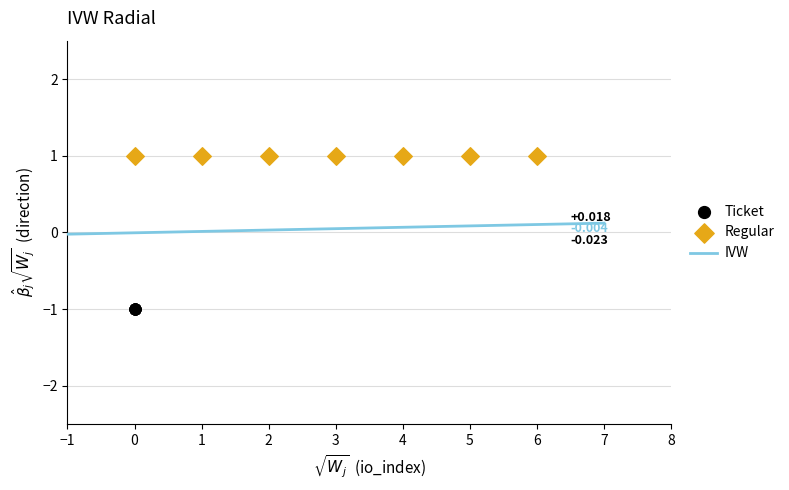

Which series contains the highest Y value?

Regular